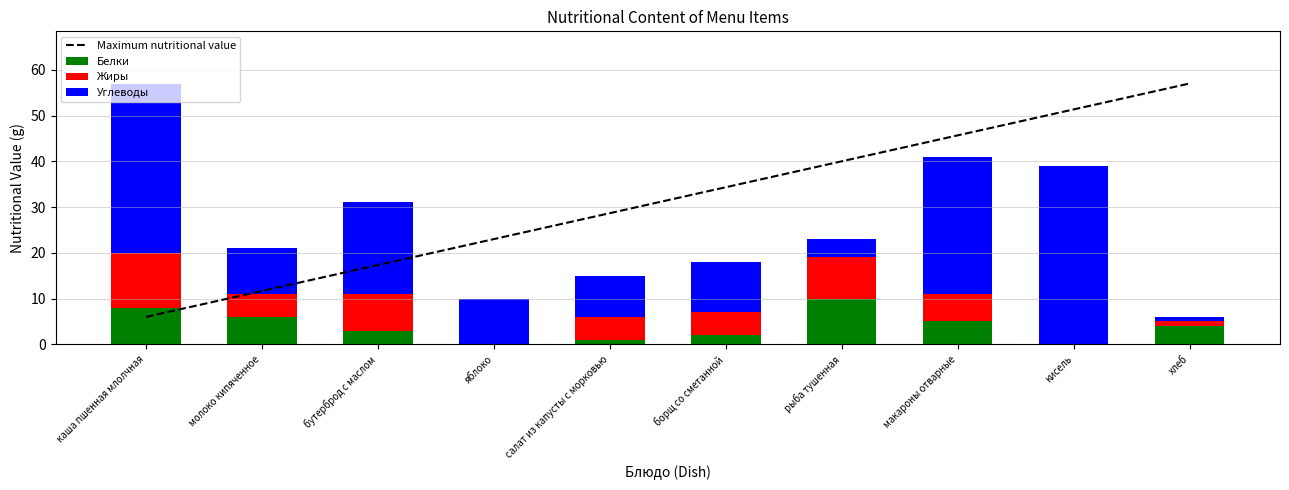

Reading right to left, what are all the values shown in this chart?

Maximum nutritional value: 57.0	51.3	45.7	40.0	34.3	28.7	23.0	17.3	11.7	6.0
Белки: 4.0	0.0	5.0	10.0	2.0	1.0	0.0	3.0	6.0	8.0
Жиры: 1.0	0.0	6.0	9.0	5.0	5.0	0.0	8.0	5.0	12.0
Углеводы: 1.0	39.0	30.0	4.0	11.0	9.0	10.0	20.0	10.0	37.0